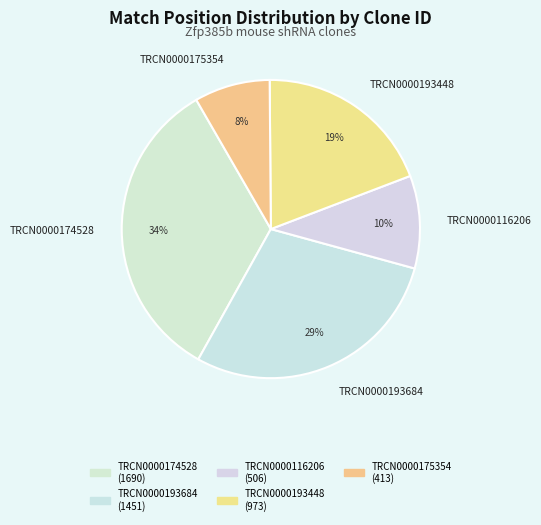

Is it true that TRCN0000175354 is 1% of the pie?

False